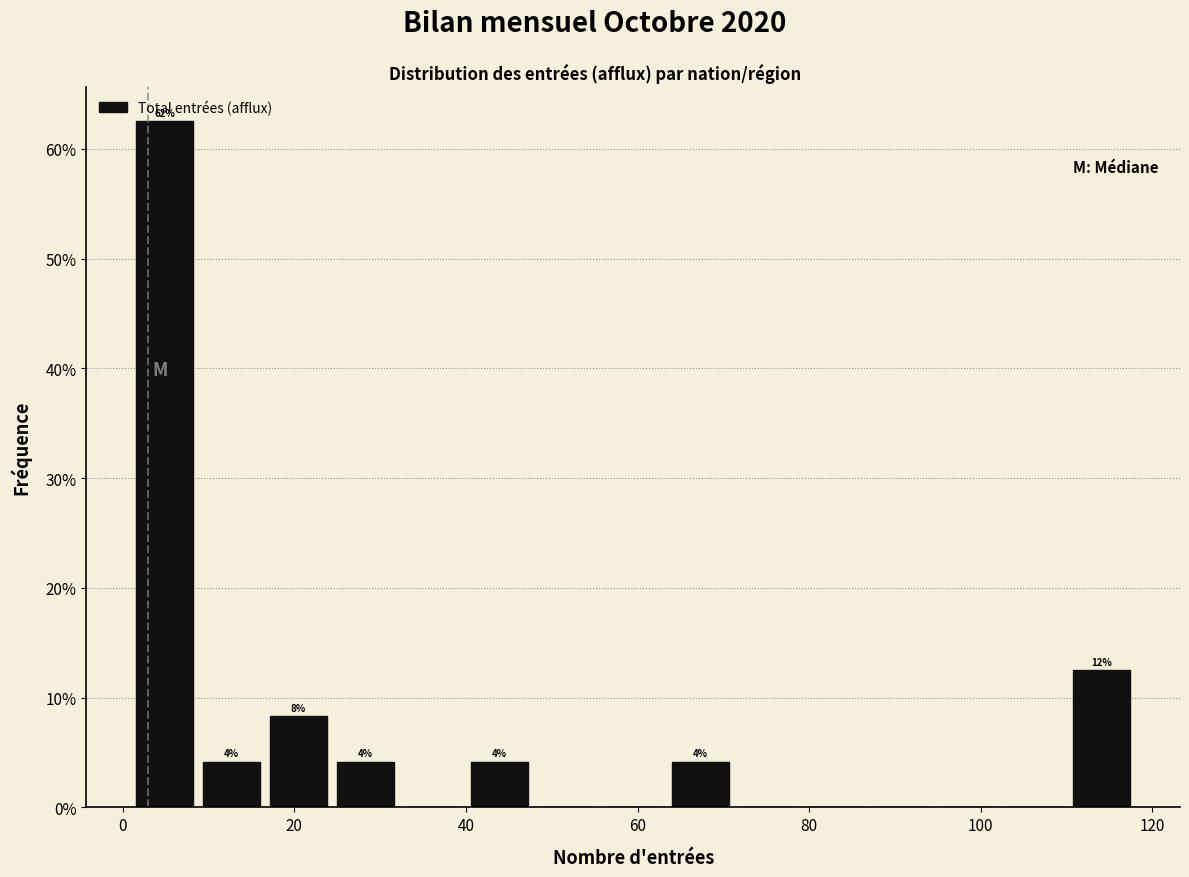

Read against the x-axis, roughly where is the centre of the tallest bar?

4